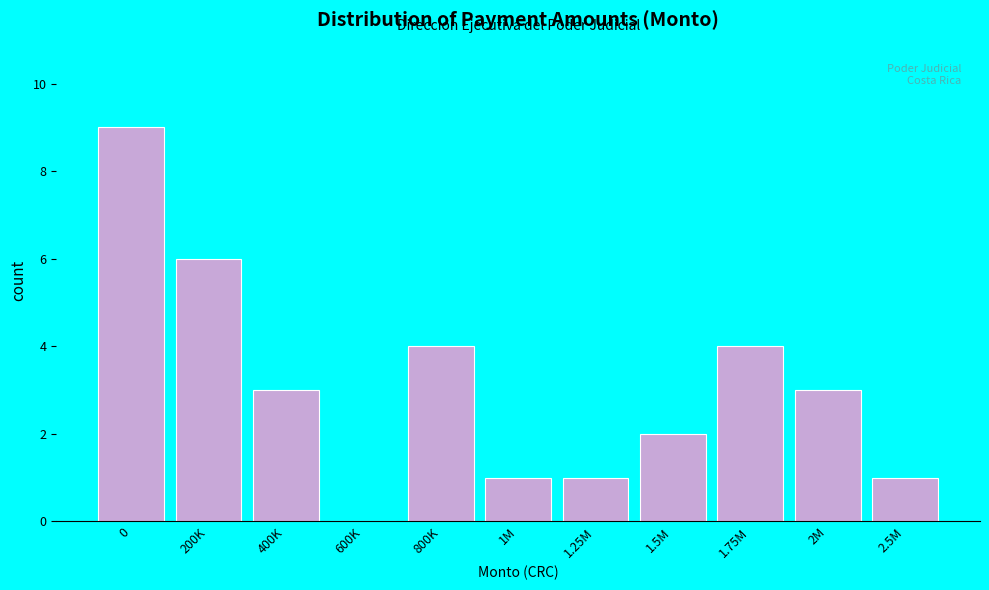

Reading left to right, list all the values displayed in this chart.

0=9	200K=6	400K=3	600K=0	800K=4	1M=1	1.25M=1	1.5M=2	1.75M=4	2M=3	2.5M=1